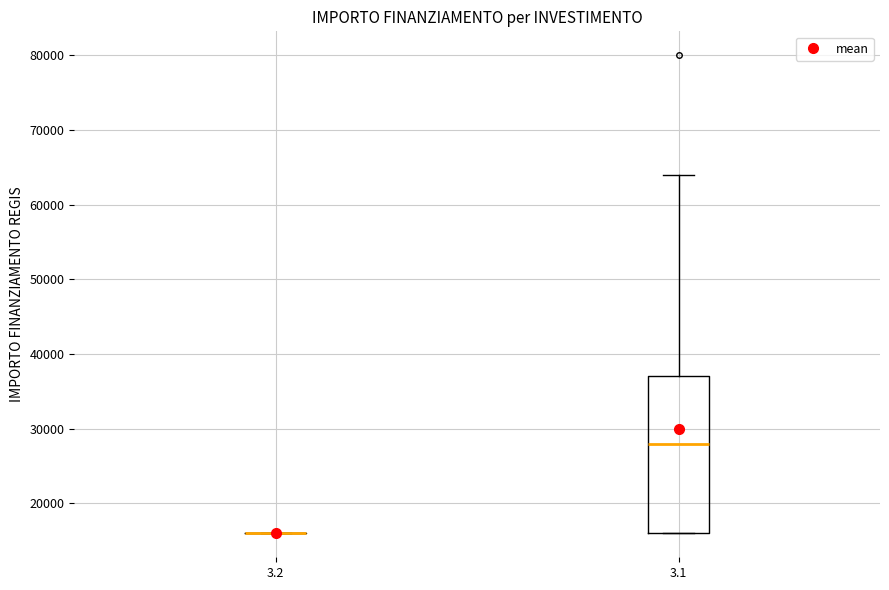

Reading left to right, transcribe this box plot: for each box, give where its median line is, the range the box spans, and where its two whiskers end, as read against the y-axis. The values are not printed on the chart, so give them approximately, as read against the axis.

3.2: box collapsed to a line at 16000, whiskers 16000 to 16000
3.1: median 28000, box 16000 to 37000, whiskers 16000 to 64000